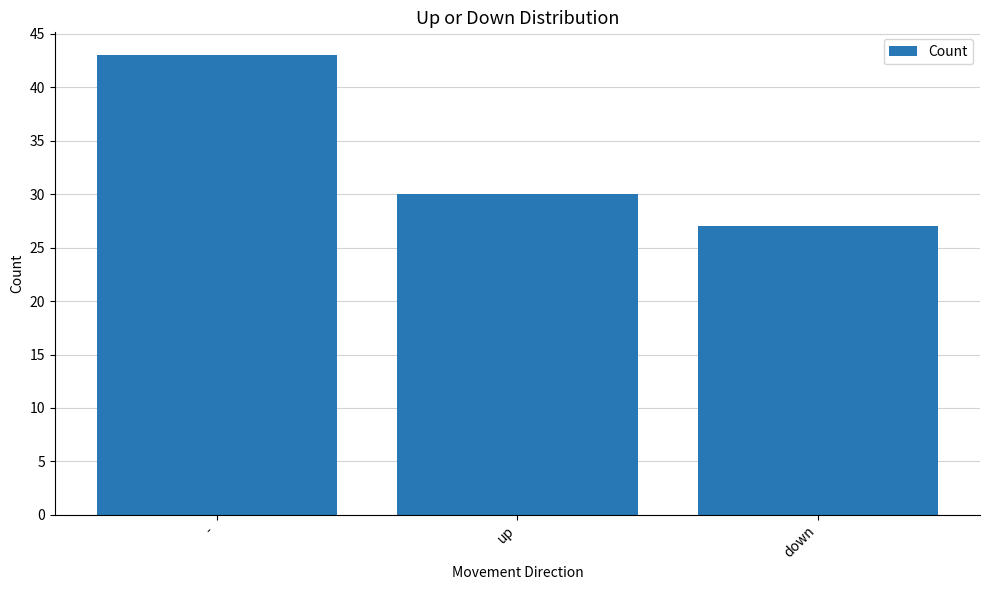

What is the smallest value displayed?

27